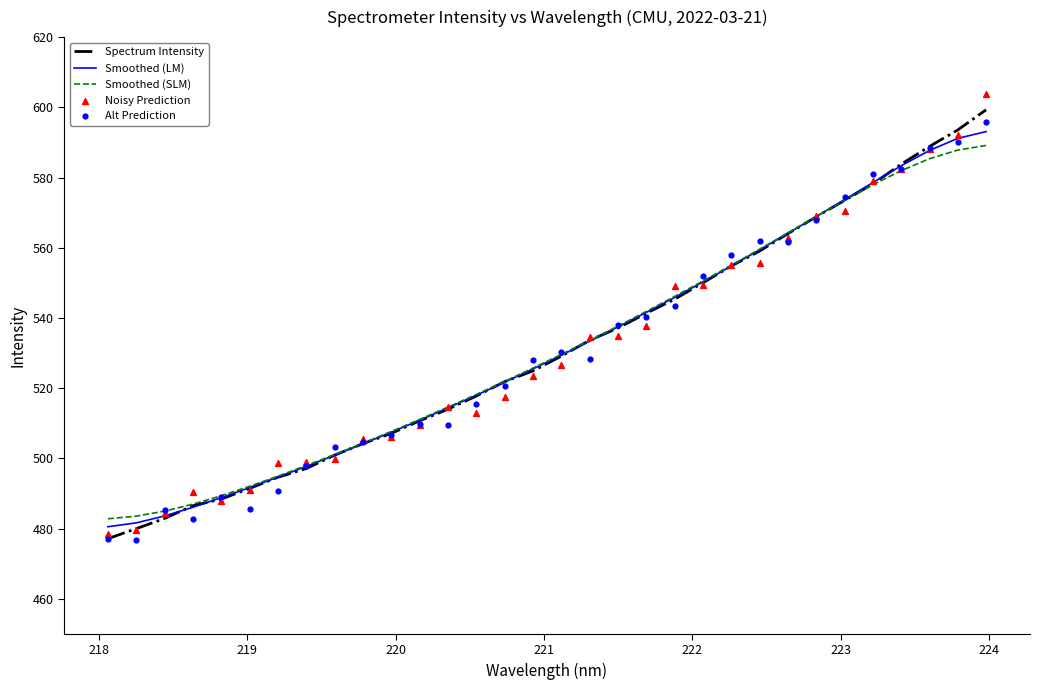

Which series reaches the maximum Y coordinate?

Noisy Prediction